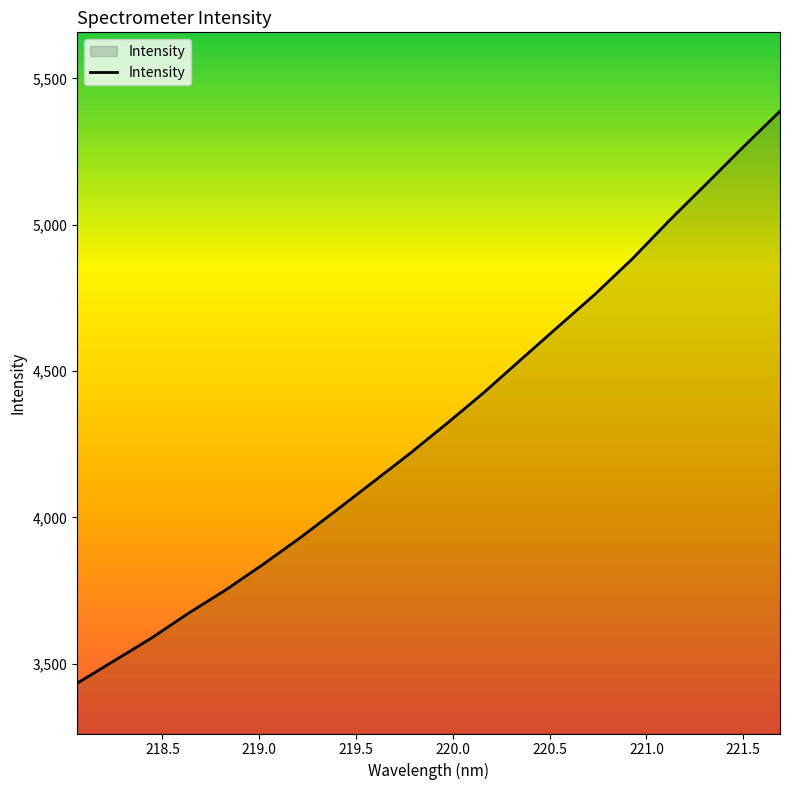

What is the greatest value displayed?

5387.8